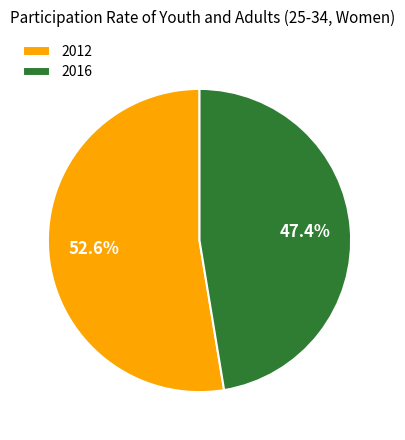

What is the ratio of the value at 2012 to the value at 2016?

1.1